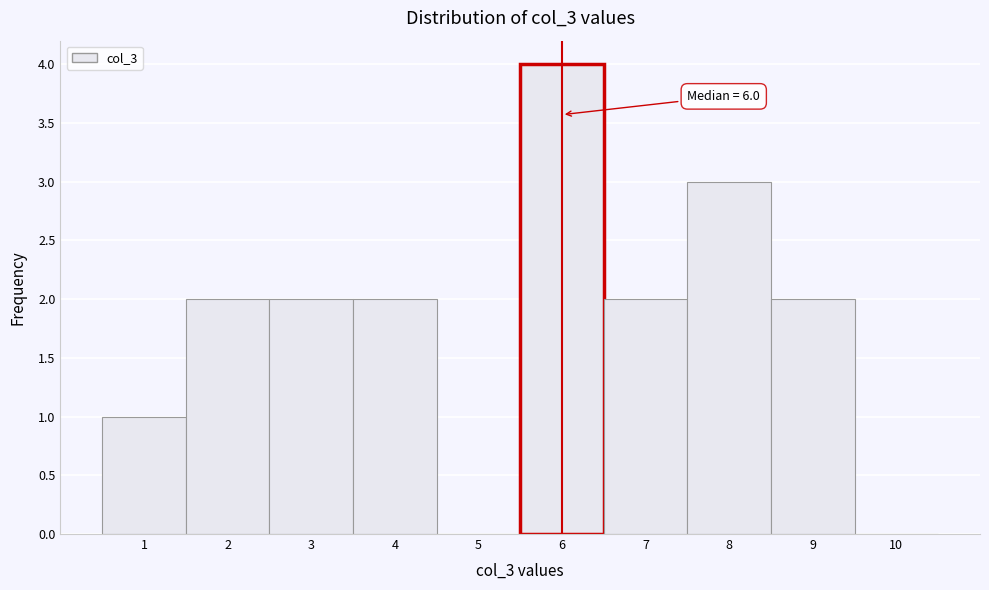

Over which range of the x-axis is the bar tallest?

5.5 to 6.5